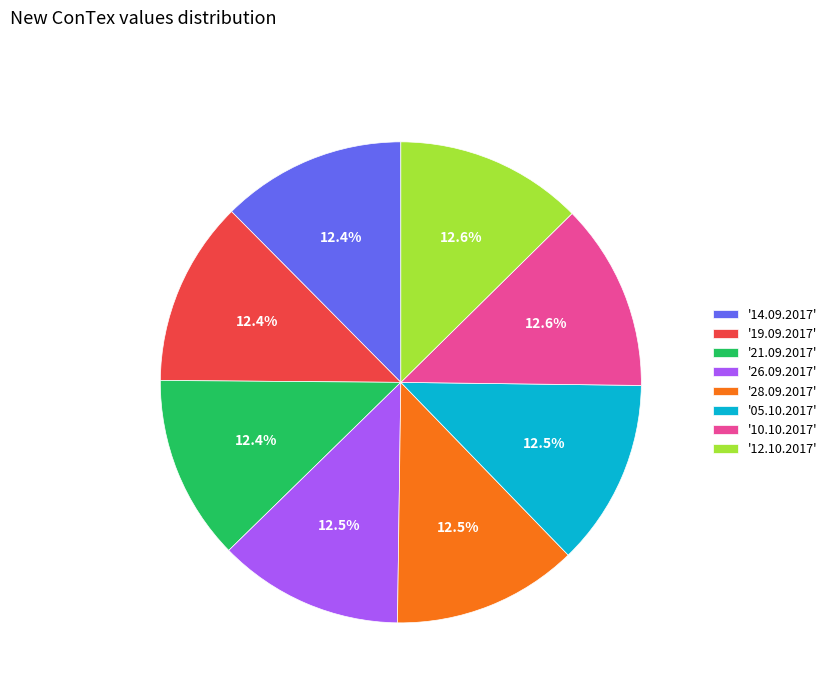

What is the ratio of the value at '10.10.2017' to the value at '14.09.2017'?

1.0